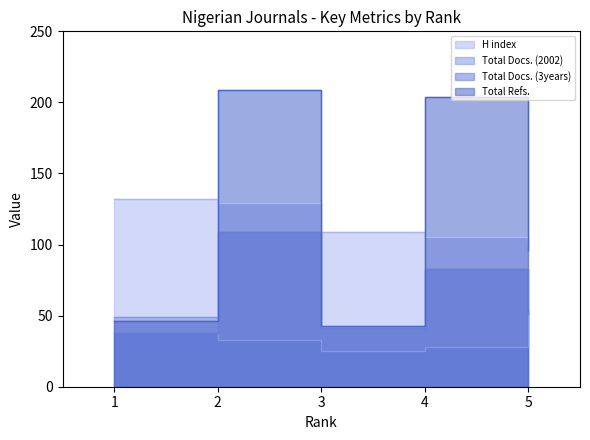

What are all the series names shown in the legend?

H index, Total Docs. (2002), Total Docs. (3years), Total Refs.